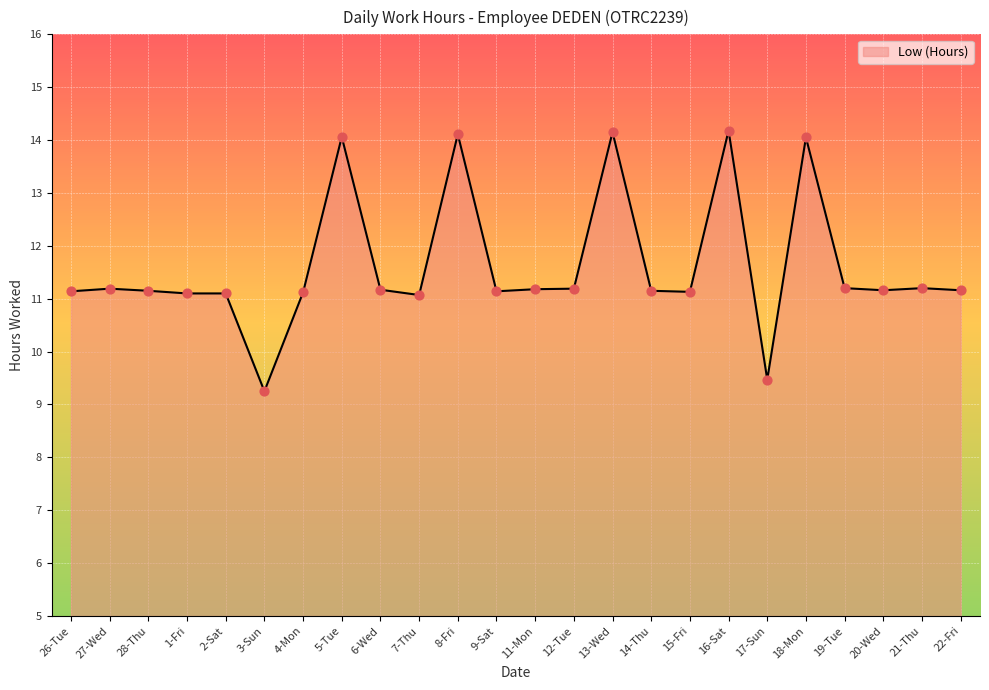

What is the change in value from 3-Sun to 12-Tue?

+1.9